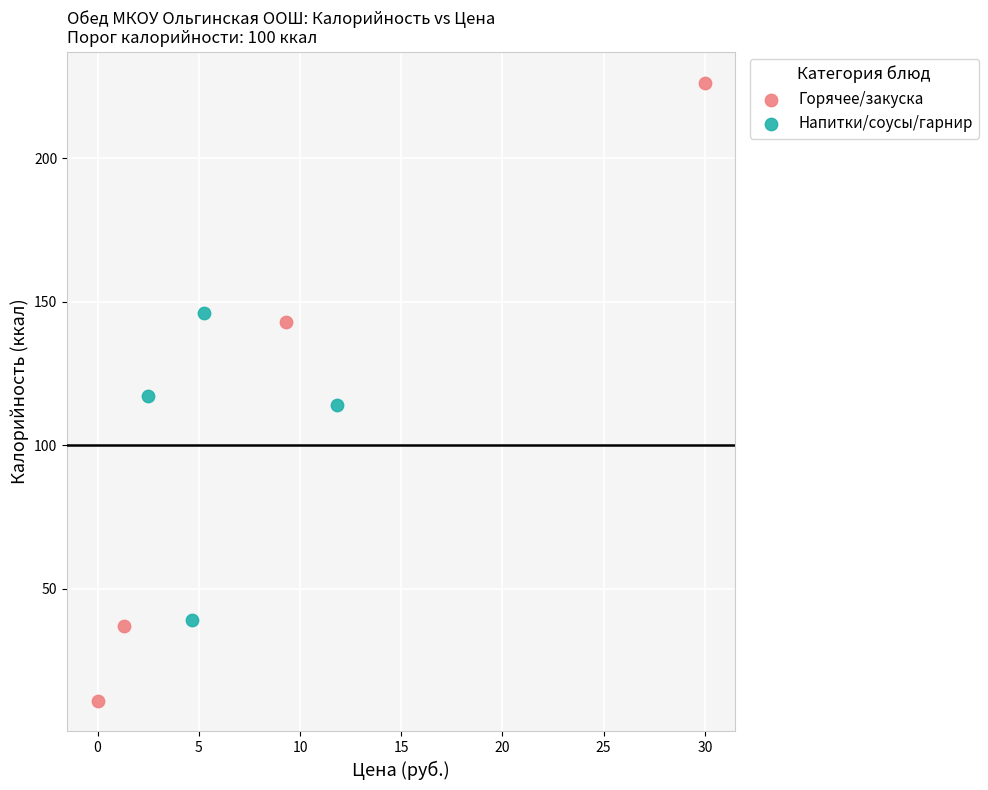

What are all the series names shown in the legend?

Горячее/закуска, Напитки/соусы/гарнир